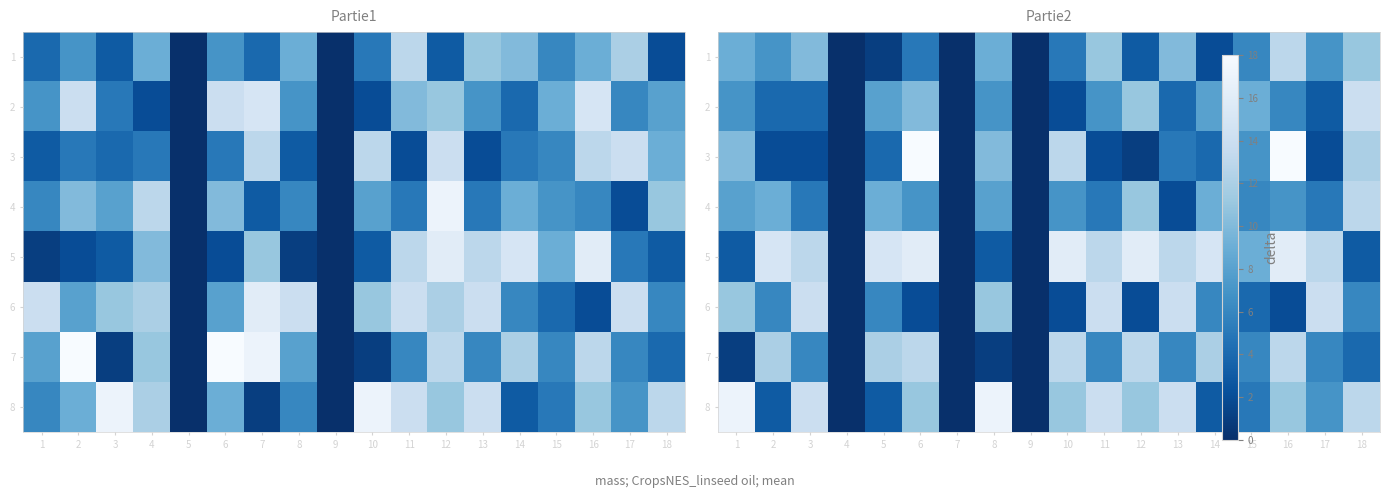

How many positive values does the 3 series have?

15